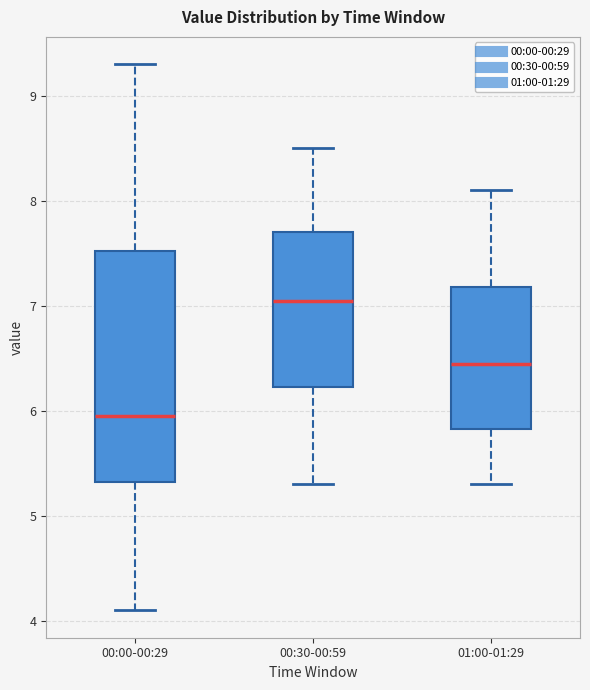

Where does the upper whisker of the box for 01:00-01:29 end on the y-axis? The values are not printed on the chart, so give them approximately, as read against the axis.

8.1